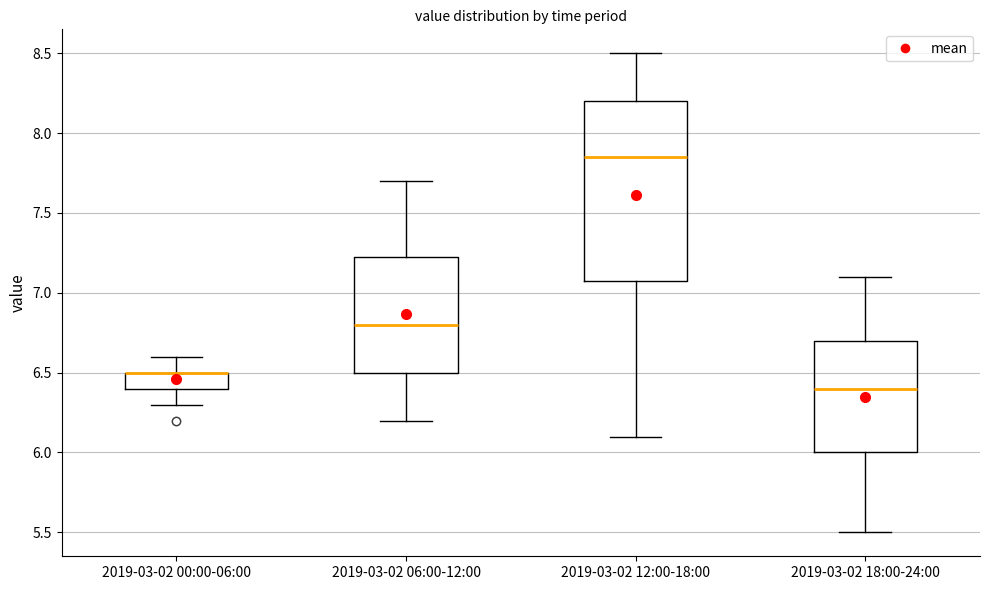

Comparing the boxes themselves (not the whiskers), which one is the tallest?

2019-03-02 12:00-18:00